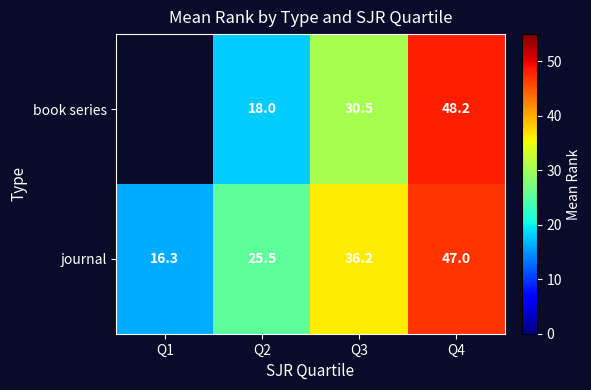

How many values in the journal series exceed 36?

2